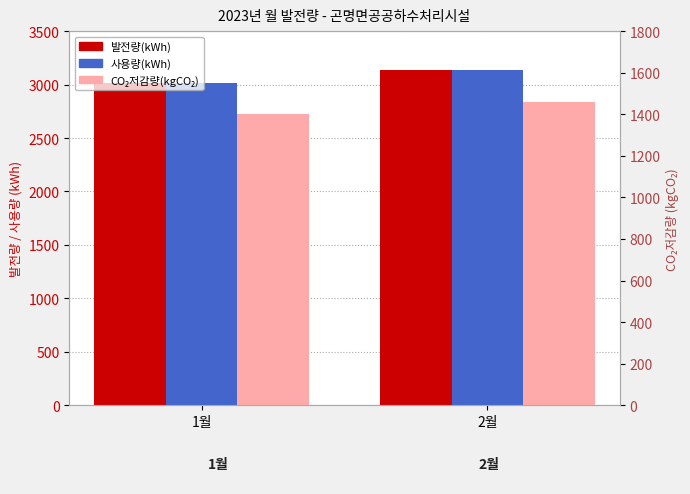

Is it true that 발전량(kWh) equals 2059.0 at 1월?

False